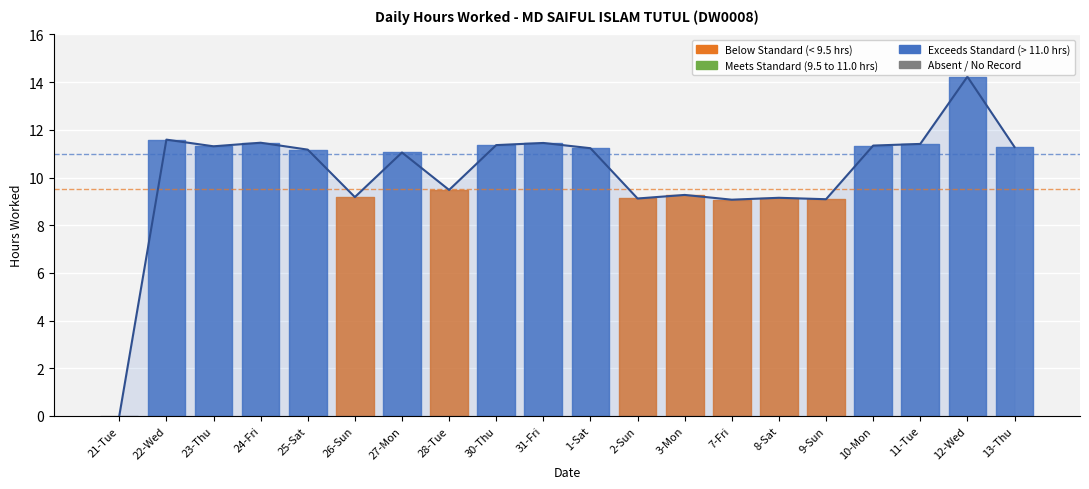

At which label does the data first exceed 11?

22-Wed